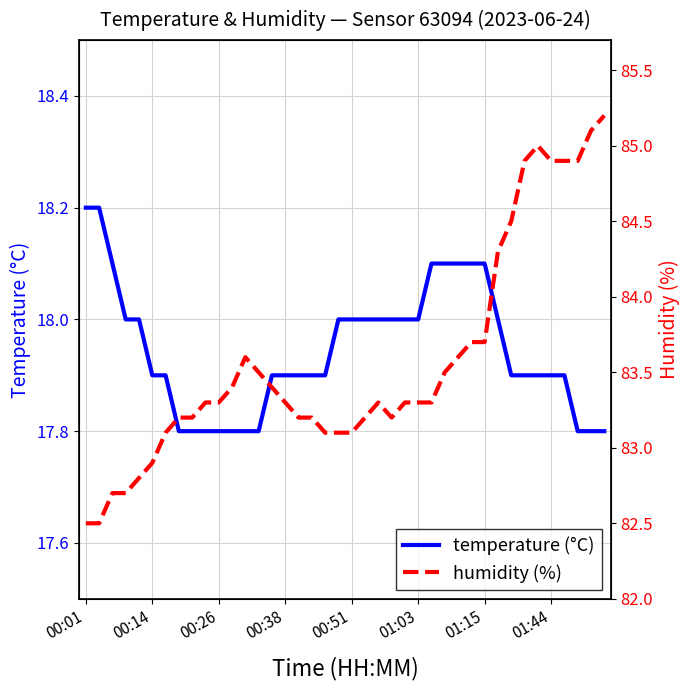

What is the sum of the temperature (°C) values at 12 and 39?

35.6